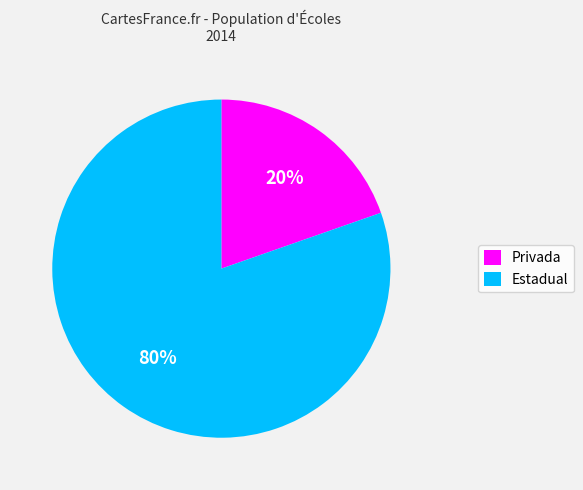

Combined, do Privada and Estadual account for over 50%?

Yes